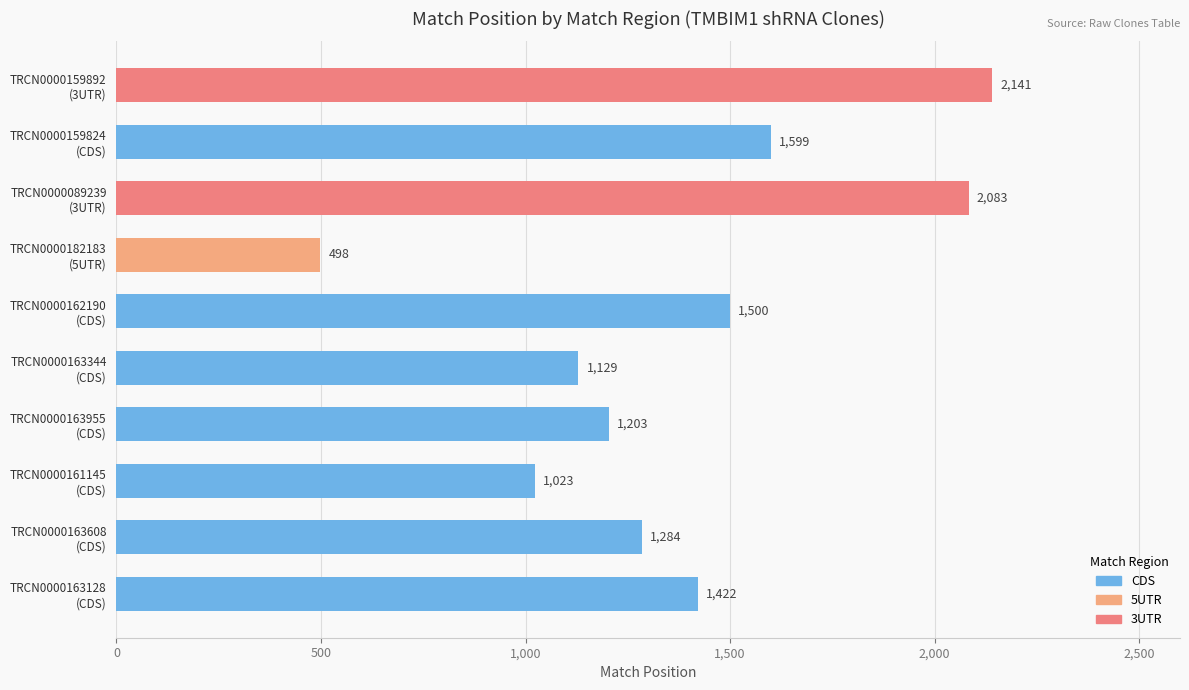

Where does the data first go above 1284?

CDS